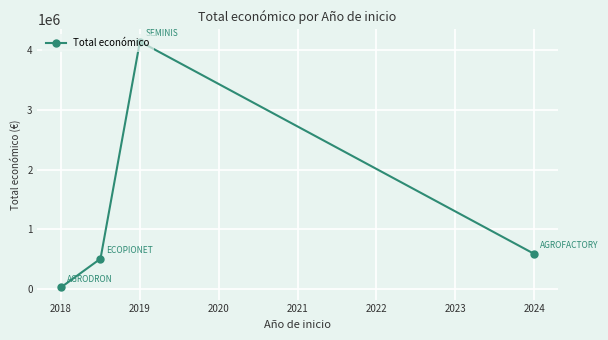

What is the difference between the maximum and second lowest values?

3630374